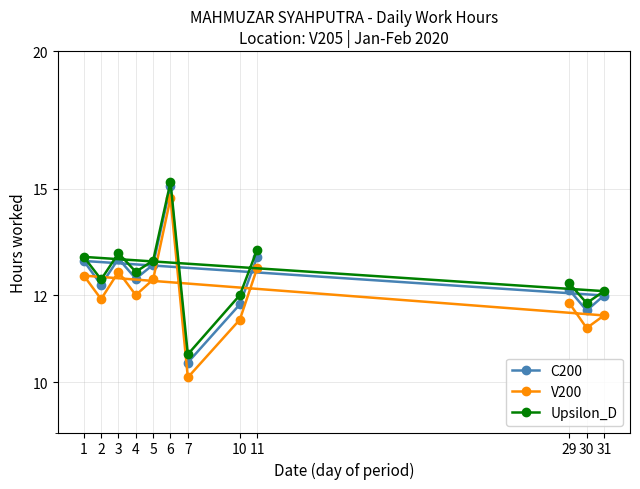

True or false: Upsilon_D and V200 intersect in this chart.

False